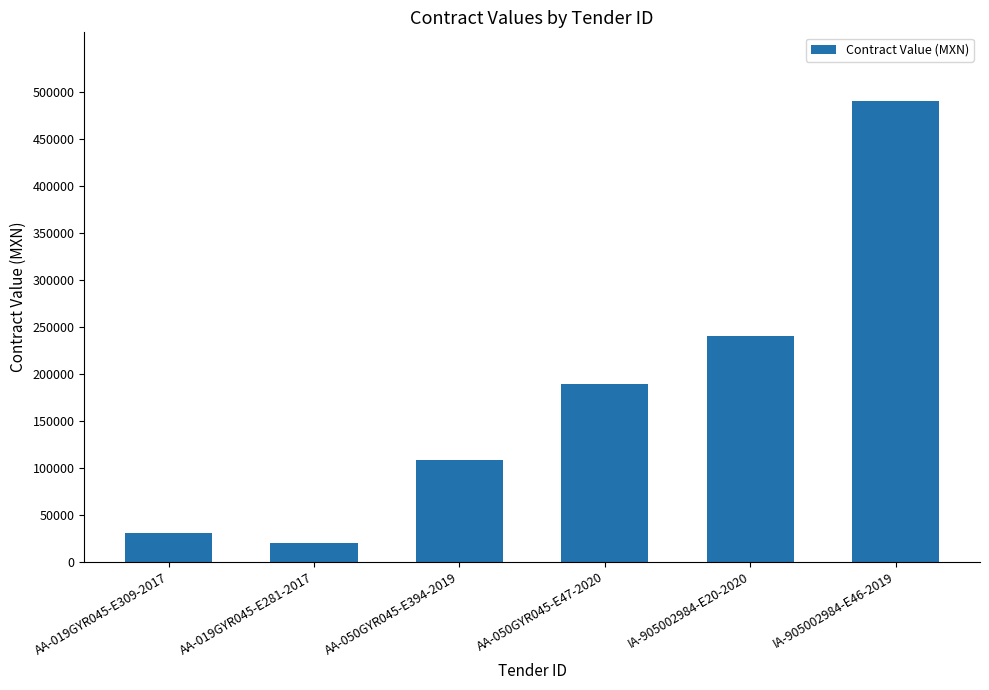

At which label is the value closest to 254612?

IA-905002984-E20-2020